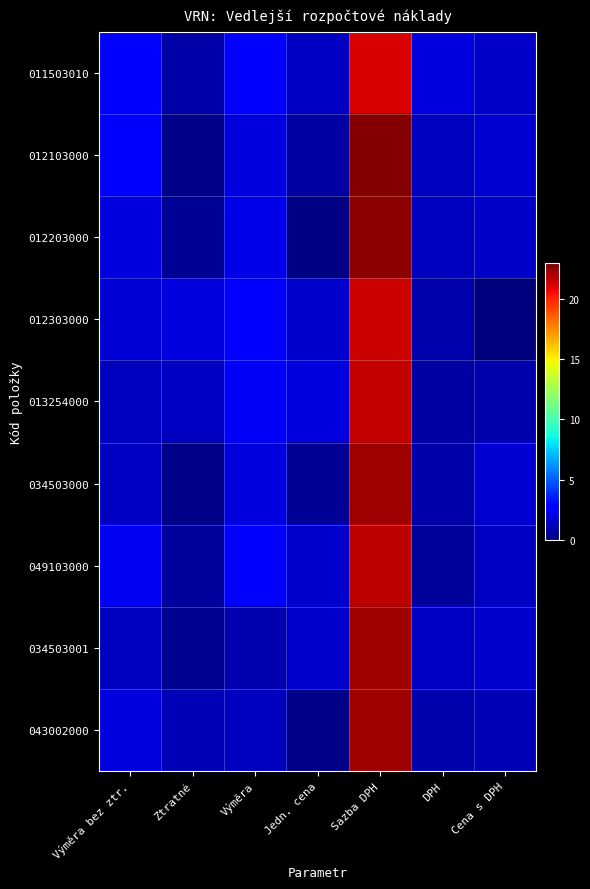

How many distinct data groups are displayed?

9